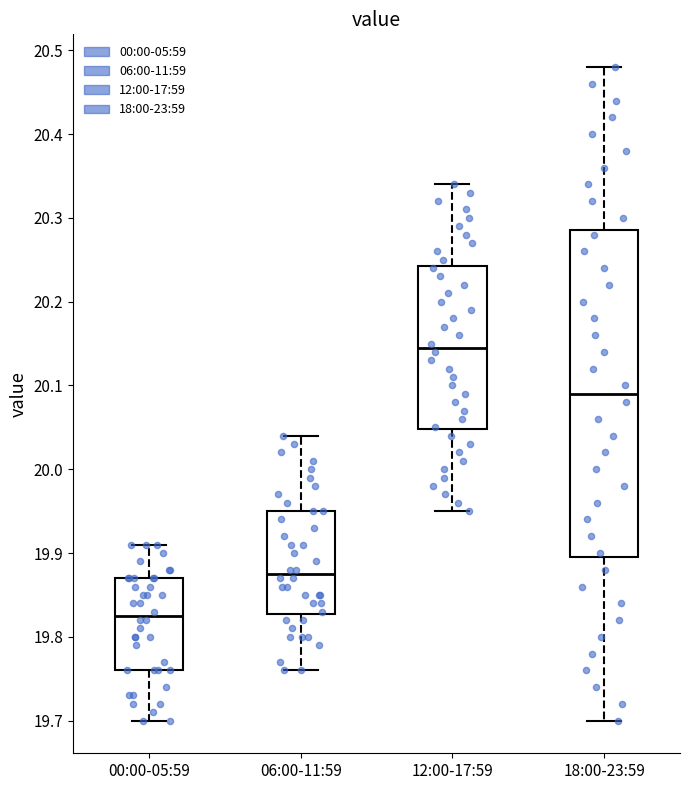

Comparing the boxes themselves (not the whiskers), which one is the tallest?

18:00-23:59